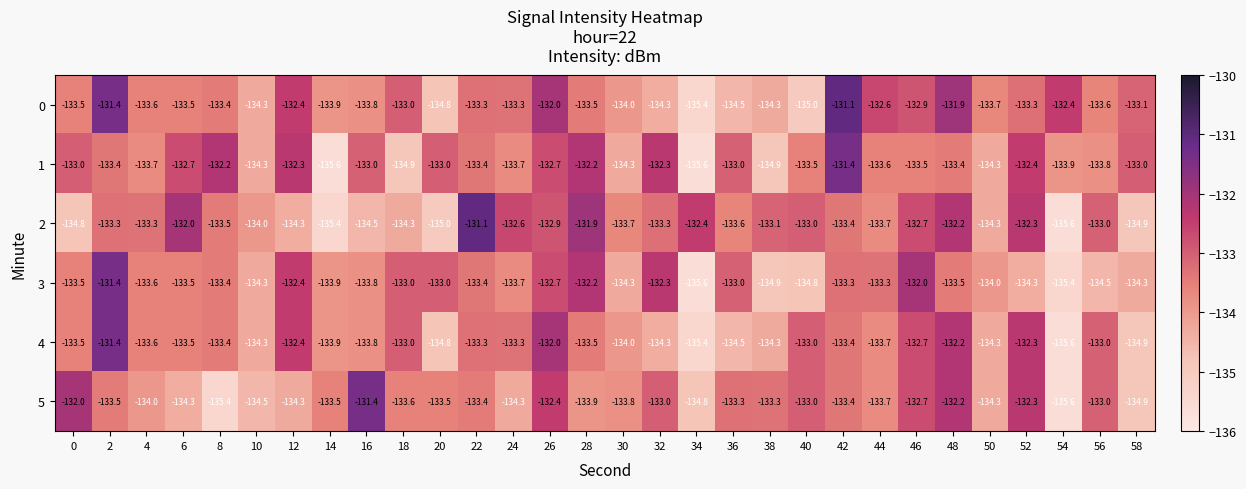

What is the minimum value shown in the chart?

-135.6